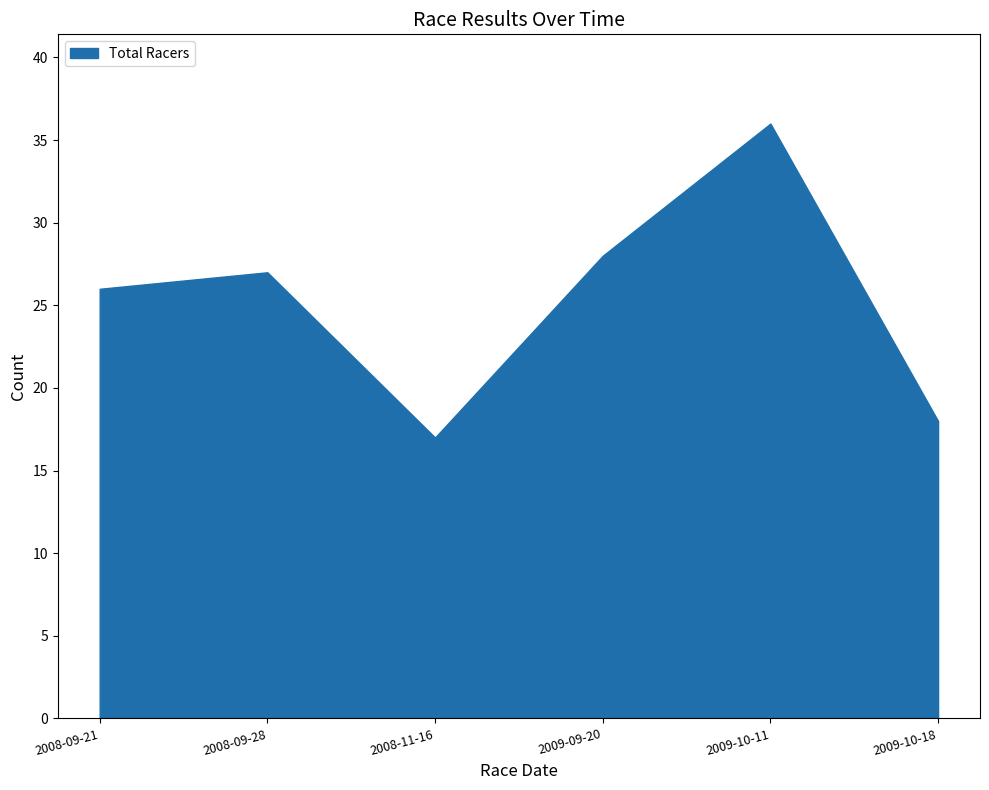

What is the label of the 3rd point from the left?

2008-11-16